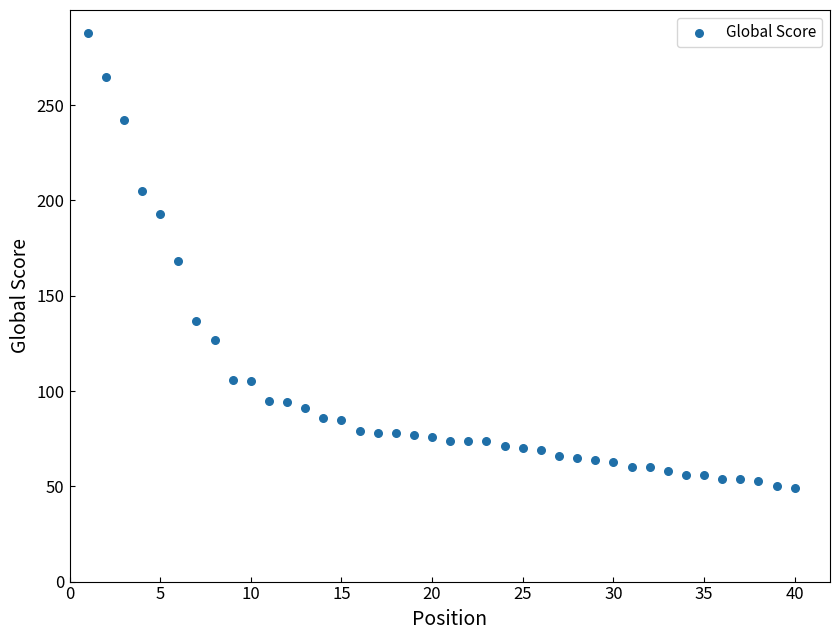

What is the range of X values (max minus min)?

39